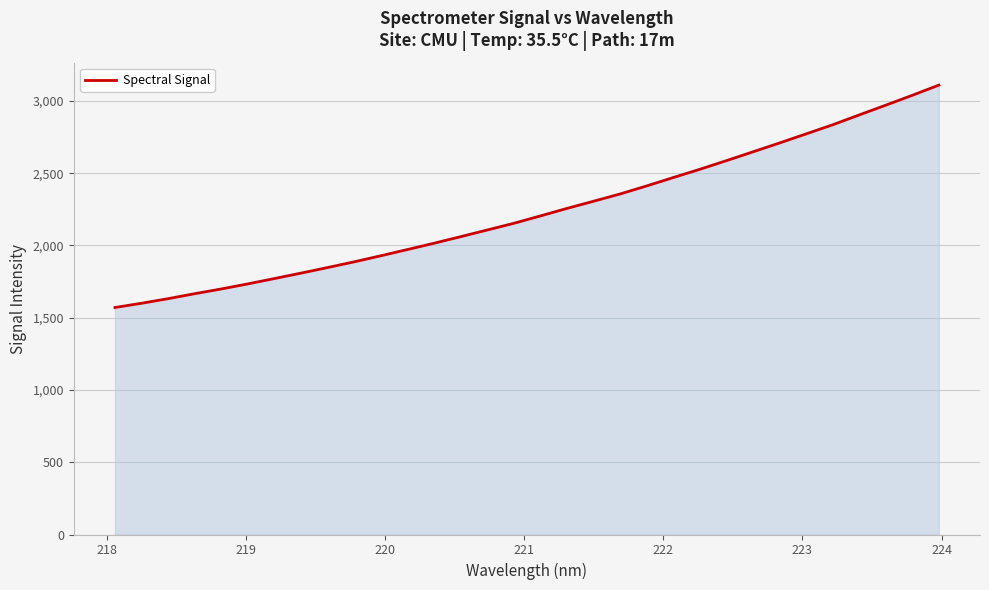

What is the smallest value displayed?

1570.9